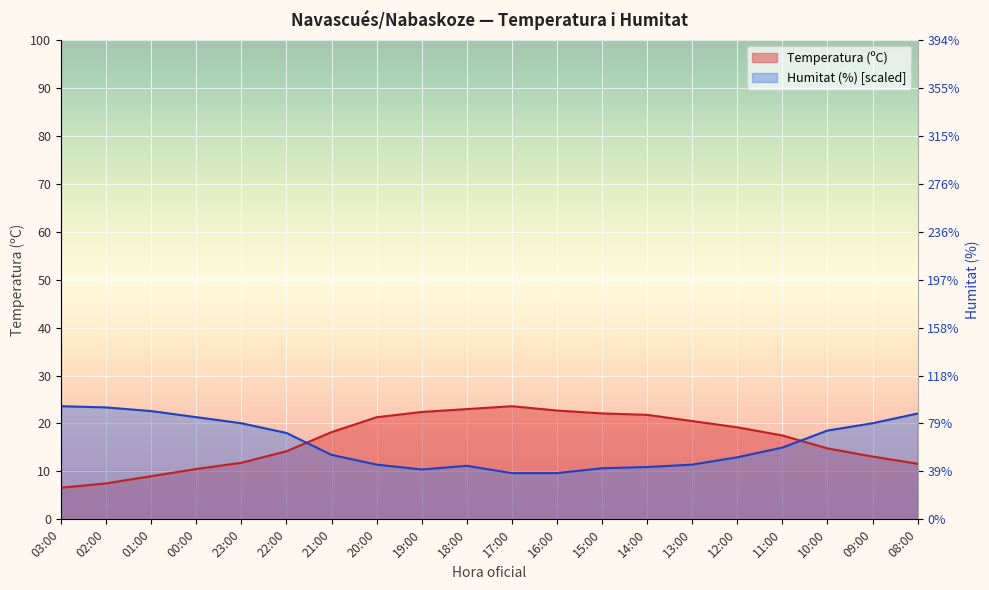

Reading left to right, transcribe all the data shown in this chart.

Temperatura (ºC): 03:00=6.6	02:00=7.5	01:00=9.0	00:00=10.5	23:00=11.8	22:00=14.2	21:00=18.2	20:00=21.3	19:00=22.4	18:00=23.0	17:00=23.6	16:00=22.7	15:00=22.1	14:00=21.8	13:00=20.5	12:00=19.2	11:00=17.5	10:00=14.8	09:00=13.1	08:00=11.6
Humitat (%): 03:00=23.6	02:00=23.3	01:00=22.6	00:00=21.3	23:00=20.0	22:00=18.0	21:00=13.4	20:00=11.4	19:00=10.4	18:00=11.2	17:00=9.6	16:00=9.6	15:00=10.7	14:00=10.9	13:00=11.4	12:00=12.9	11:00=15.0	10:00=18.5	09:00=20.0	08:00=22.1